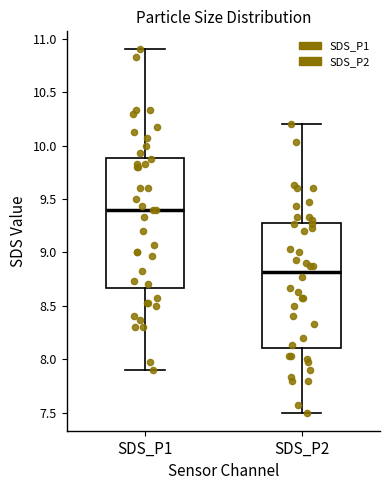

Reading left to right, transcribe this box plot: for each box, give where its median line is, the range the box spans, and where its two whiskers end, as read against the y-axis. The values are not printed on the chart, so give them approximately, as read against the axis.

SDS_P1: median 9.40, box 8.65 to 9.90, whiskers 7.90 to 10.90
SDS_P2: median 8.80, box 8.10 to 9.30, whiskers 7.50 to 10.20